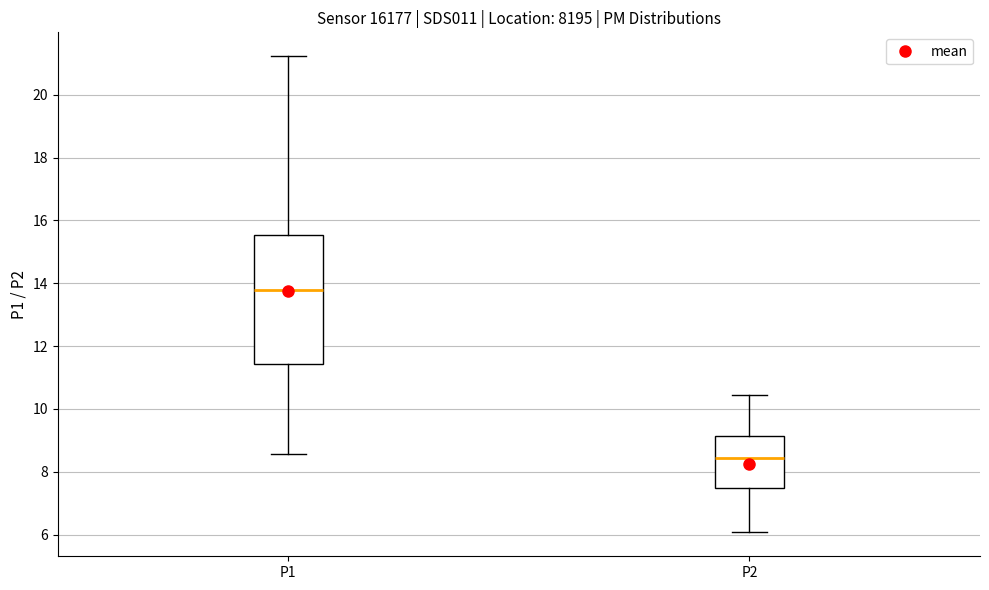

Reading left to right, read every box against the y-axis: the position of its median line, the range the box covers, and the ends of its whiskers. The values are not printed on the chart, so give them approximately, as read against the axis.

P1: median 13.8, box 11.4 to 15.6, whiskers 8.6 to 21.2
P2: median 8.4, box 7.4 to 9.2, whiskers 6.0 to 10.4